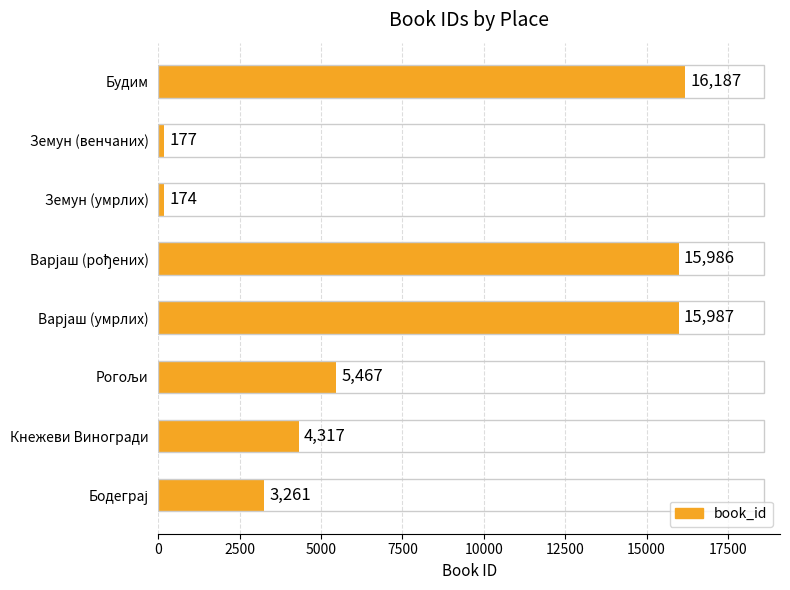

Reading bottom to top, transcribe all the data shown in this chart.

3261	4317	5467	15987	15986	174	177	16187